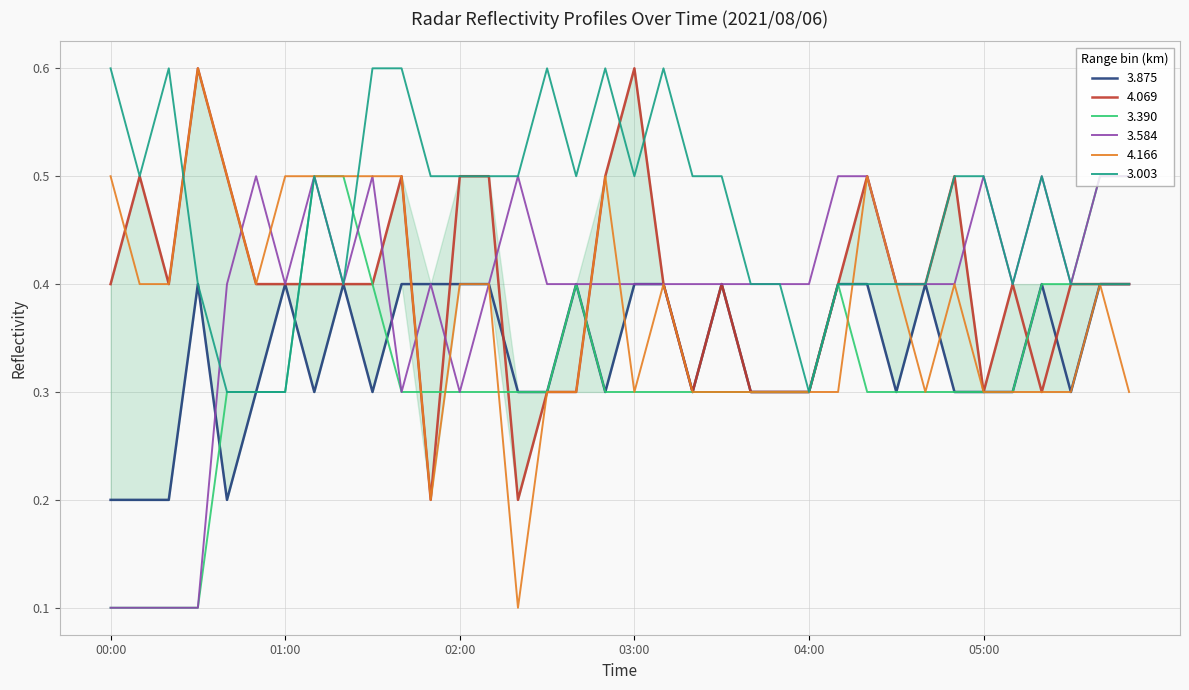

Reading left to right, extract all data points from this chart.

3.875: 00:00=0.2	00:10=0.2	00:20=0.2	00:30=0.4	00:40=0.2	00:50=0.3	01:00=0.4	01:10=0.3	01:20=0.4	01:30=0.3	01:40=0.4	01:50=0.4	02:00=0.4	02:10=0.4	02:20=0.3	02:30=0.3	02:40=0.4	02:50=0.3	03:00=0.4	03:10=0.4	03:20=0.3	03:30=0.4	03:40=0.3	03:50=0.3	04:00=0.3	04:10=0.4	04:20=0.4	04:30=0.3	04:40=0.4	04:50=0.3	05:00=0.3	05:10=0.3	05:20=0.4	05:30=0.3	05:40=0.4	05:50=0.4
4.069: 00:00=0.4	00:10=0.5	00:20=0.4	00:30=0.6	00:40=0.5	00:50=0.4	01:00=0.4	01:10=0.4	01:20=0.4	01:30=0.4	01:40=0.5	01:50=0.2	02:00=0.5	02:10=0.5	02:20=0.2	02:30=0.3	02:40=0.3	02:50=0.5	03:00=0.6	03:10=0.4	03:20=0.3	03:30=0.4	03:40=0.3	03:50=0.3	04:00=0.3	04:10=0.4	04:20=0.5	04:30=0.4	04:40=0.4	04:50=0.5	05:00=0.3	05:10=0.4	05:20=0.3	05:30=0.4	05:40=0.4	05:50=0.4
3.390: 00:00=0.1	00:10=0.1	00:20=0.1	00:30=0.1	00:40=0.3	00:50=0.3	01:00=0.3	01:10=0.5	01:20=0.5	01:30=0.4	01:40=0.3	01:50=0.3	02:00=0.3	02:10=0.3	02:20=0.3	02:30=0.3	02:40=0.4	02:50=0.3	03:00=0.3	03:10=0.3	03:20=0.3	03:30=0.3	03:40=0.3	03:50=0.3	04:00=0.3	04:10=0.4	04:20=0.3	04:30=0.3	04:40=0.3	04:50=0.3	05:00=0.3	05:10=0.3	05:20=0.4	05:30=0.4	05:40=0.5	05:50=0.5
3.584: 00:00=0.1	00:10=0.1	00:20=0.1	00:30=0.1	00:40=0.4	00:50=0.5	01:00=0.4	01:10=0.5	01:20=0.4	01:30=0.5	01:40=0.3	01:50=0.4	02:00=0.3	02:10=0.4	02:20=0.5	02:30=0.4	02:40=0.4	02:50=0.4	03:00=0.4	03:10=0.4	03:20=0.4	03:30=0.4	03:40=0.4	03:50=0.4	04:00=0.4	04:10=0.5	04:20=0.5	04:30=0.4	04:40=0.4	04:50=0.4	05:00=0.5	05:10=0.4	05:20=0.5	05:30=0.4	05:40=0.5	05:50=0.5
4.166: 00:00=0.5	00:10=0.4	00:20=0.4	00:30=0.6	00:40=0.5	00:50=0.4	01:00=0.5	01:10=0.5	01:20=0.5	01:30=0.5	01:40=0.5	01:50=0.2	02:00=0.4	02:10=0.4	02:20=0.1	02:30=0.3	02:40=0.3	02:50=0.5	03:00=0.3	03:10=0.4	03:20=0.3	03:30=0.3	03:40=0.3	03:50=0.3	04:00=0.3	04:10=0.3	04:20=0.5	04:30=0.4	04:40=0.3	04:50=0.4	05:00=0.3	05:10=0.3	05:20=0.3	05:30=0.3	05:40=0.4	05:50=0.3
3.003: 00:00=0.6	00:10=0.5	00:20=0.6	00:30=0.4	00:40=0.3	00:50=0.3	01:00=0.3	01:10=0.5	01:20=0.4	01:30=0.6	01:40=0.6	01:50=0.5	02:00=0.5	02:10=0.5	02:20=0.5	02:30=0.6	02:40=0.5	02:50=0.6	03:00=0.5	03:10=0.6	03:20=0.5	03:30=0.5	03:40=0.4	03:50=0.4	04:00=0.3	04:10=0.4	04:20=0.4	04:30=0.4	04:40=0.4	04:50=0.5	05:00=0.5	05:10=0.4	05:20=0.5	05:30=0.4	05:40=0.4	05:50=0.4